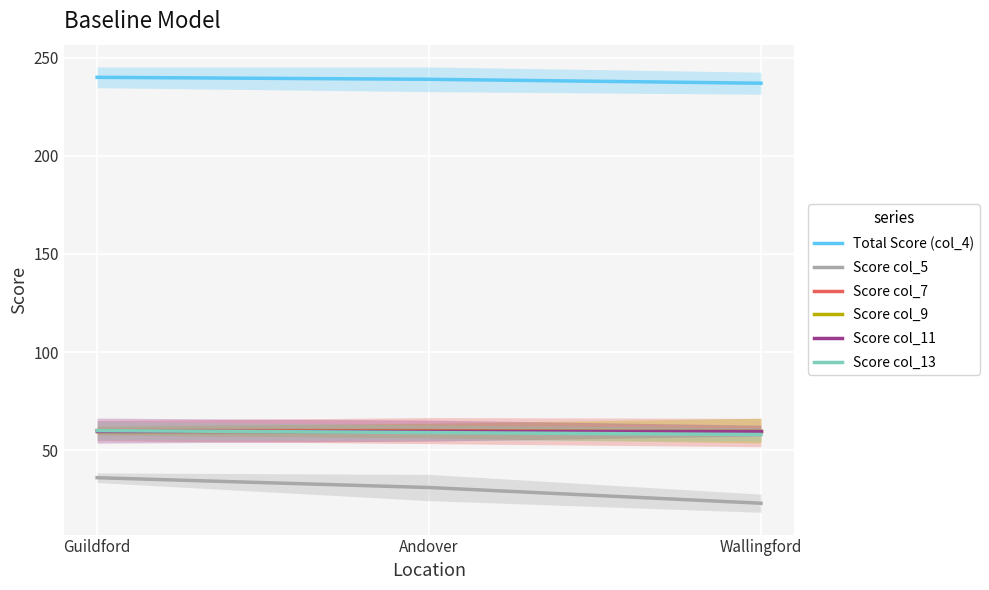

At which category is the sum across all series the highest?

Guildford